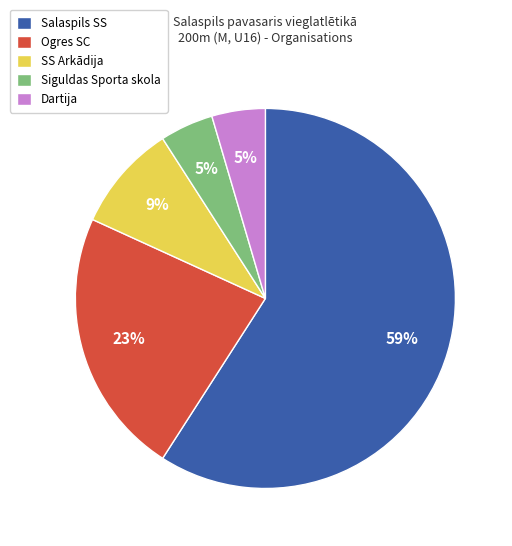

Which slice is the largest?

Salaspils SS